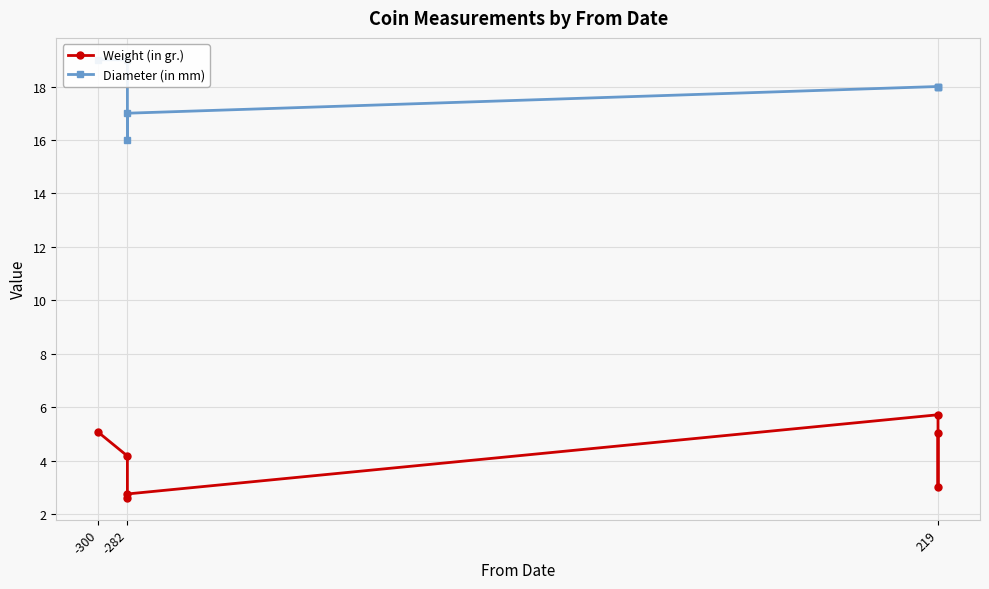

What is the maximum value for Diameter (in mm)?

19.0